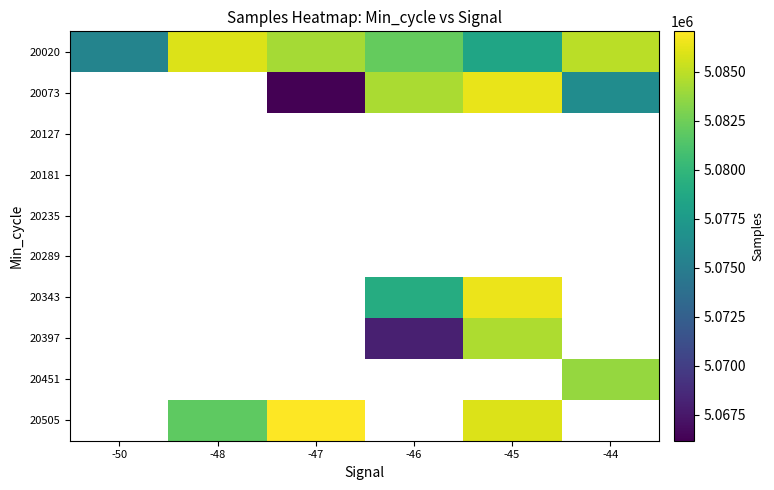

At how many categories does at least one series exceed 5083631?

5